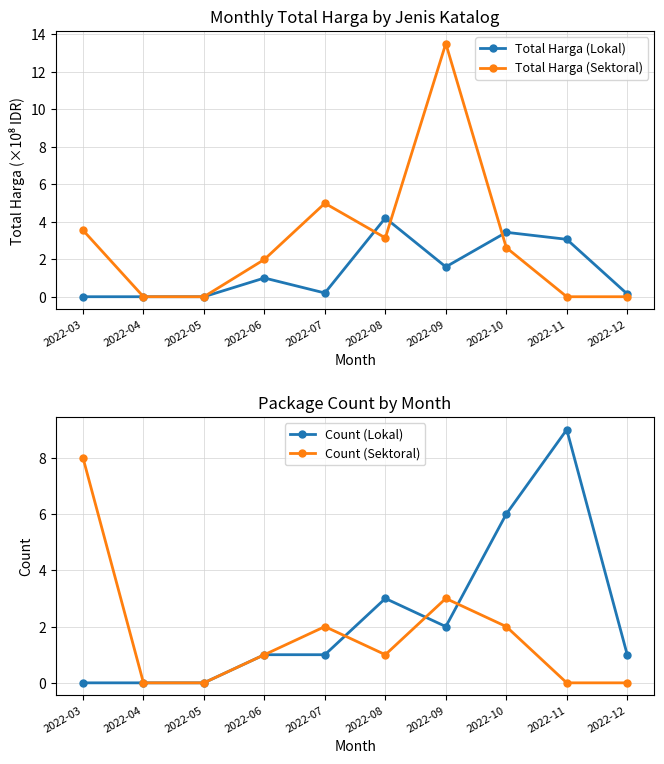

What is the difference between the highest and lowest values at 2022-06?

1.0